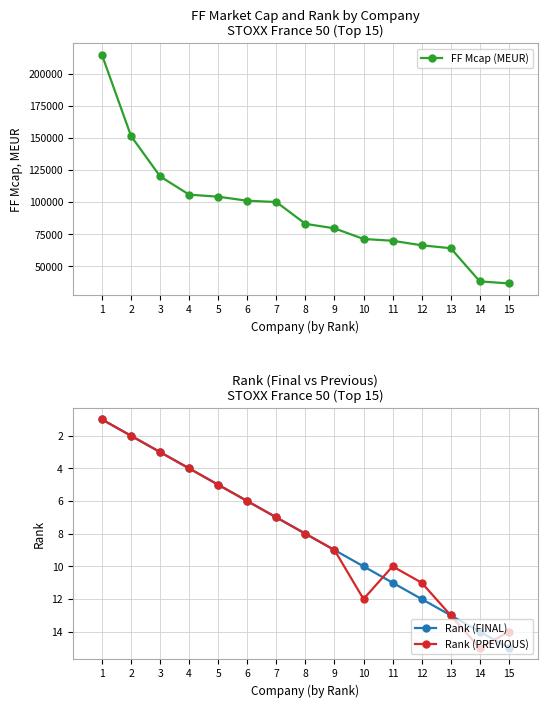

Is this an area chart (filled region under the line)?

No